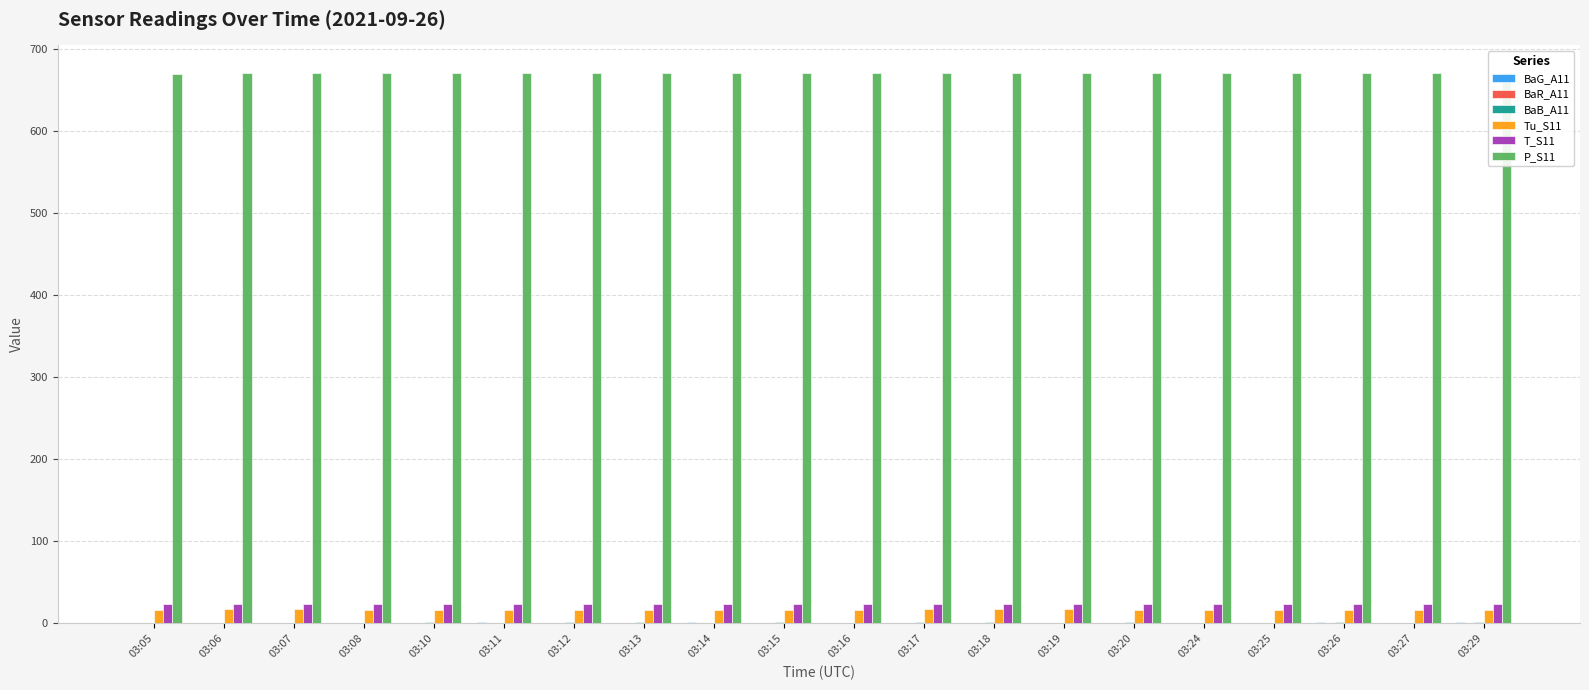

Is the value of BaB_A11 at 03:18 greater than the value of BaR_A11 at 03:13?

Yes